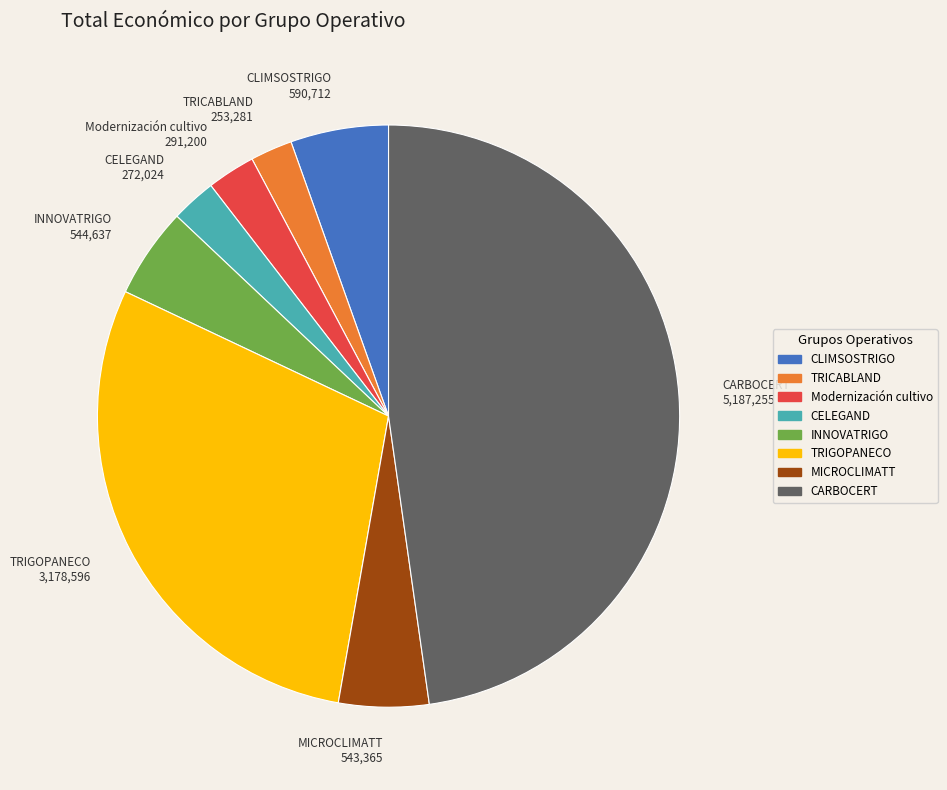

Approximately how many times larger is the value at CLIMSOSTRIGO compared to Modernización cultivo?

2.0